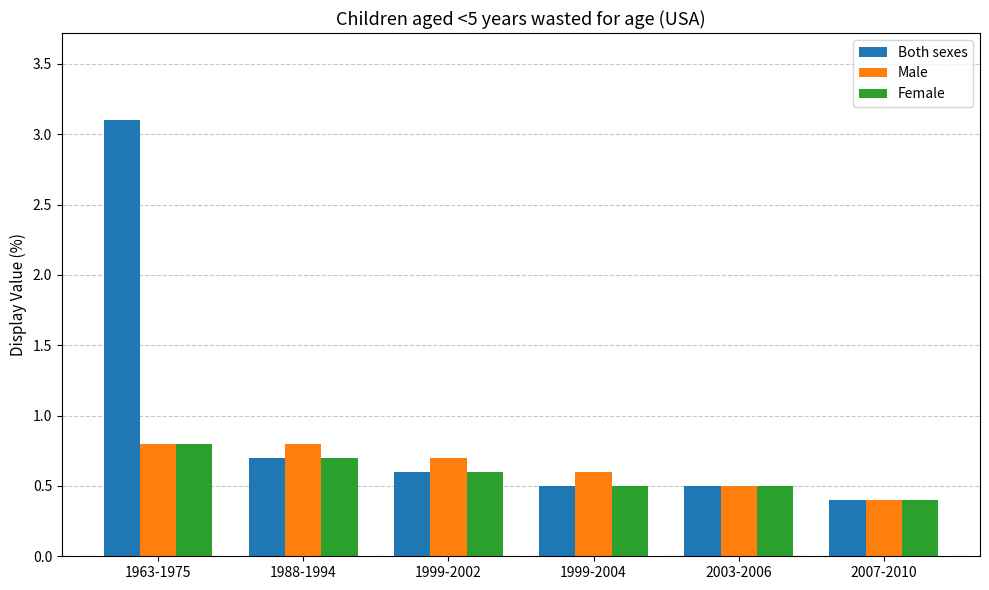

Which series has the widest spread of values?

Both sexes